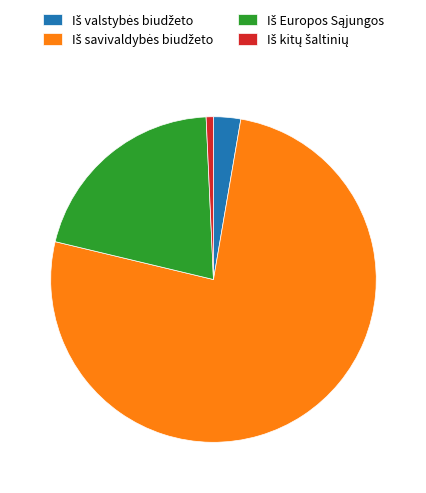

Is there a majority slice in this chart?

Yes